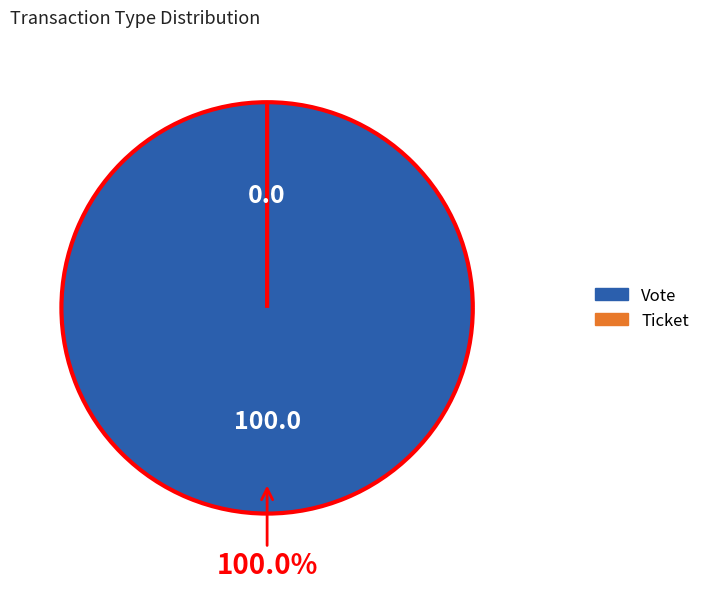

To the nearest percent, what is the average slice percentage?

50%